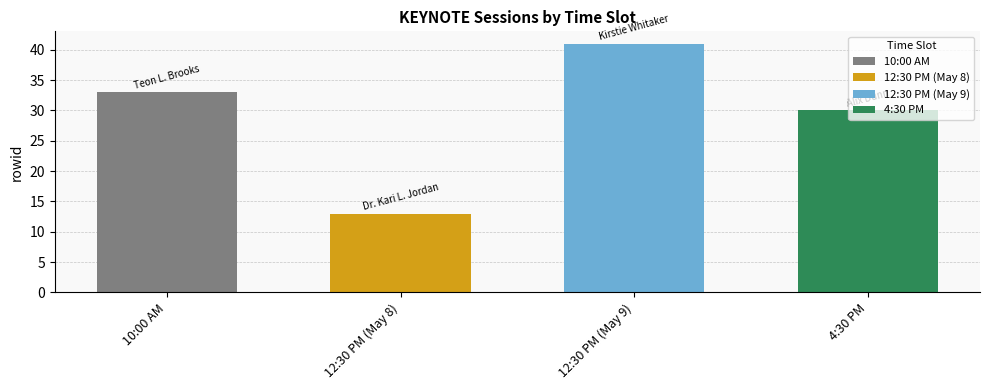

Reading right to left, extract all data points from this chart.

30	41	13	33